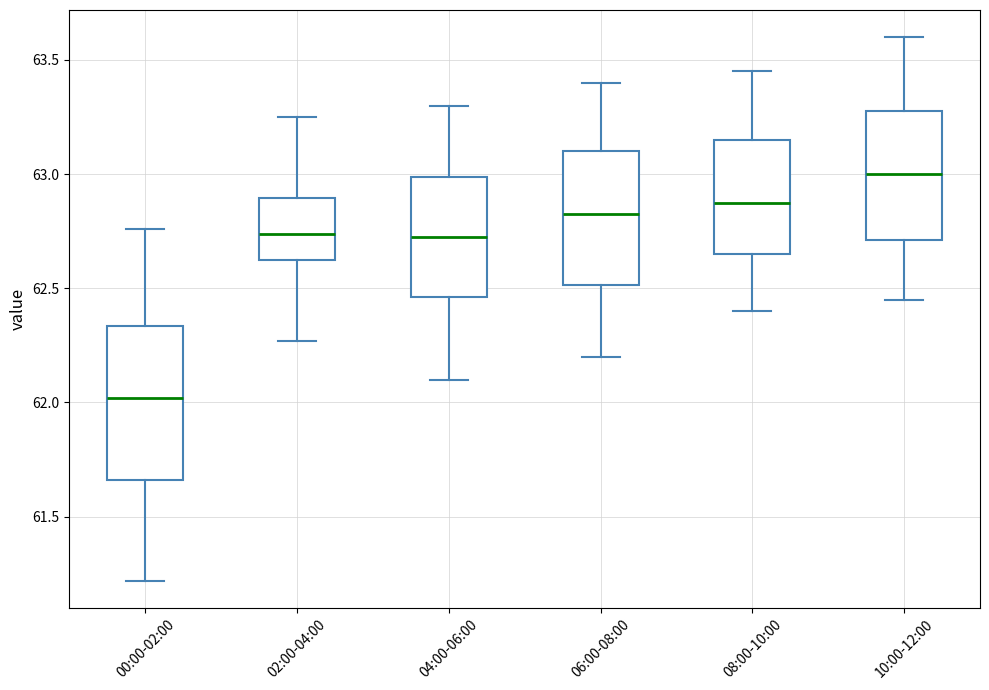

Where does the median line of the box for 02:00-04:00 sit on the y-axis? The values are not printed on the chart, so give them approximately, as read against the axis.

62.75